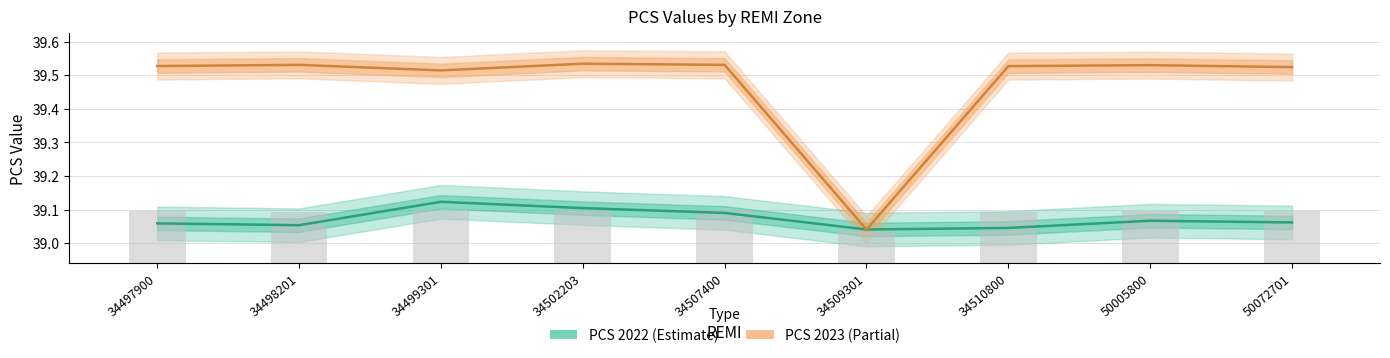

List the labels in order of PCS 2022 value, largest first.

34499301, 34502203, 34507400, 50005800, 50072701, 34497900, 34498201, 34510800, 34509301